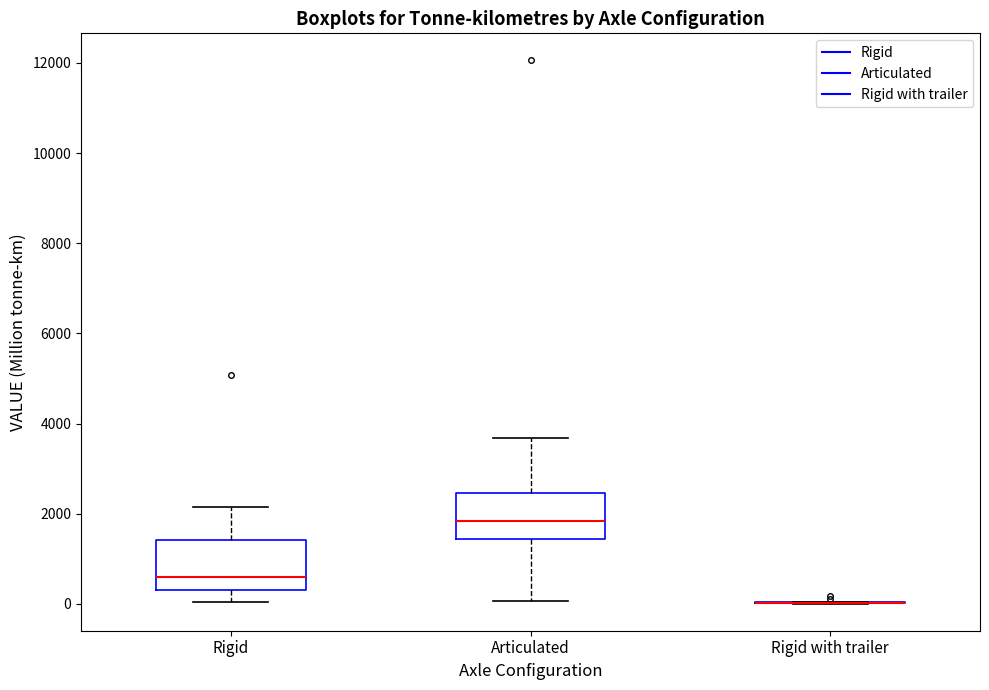

Reading left to right, read every box against the y-axis: the position of its median line, the range the box covers, and the ends of its whiskers. The values are not printed on the chart, so give them approximately, as read against the axis.

Rigid: median 600, box 400 to 1400, whiskers 0 to 2200
Articulated: median 1800, box 1400 to 2400, whiskers 0 to 3600
Rigid with trailer: box collapsed to a line at 0, whiskers 0 to 0